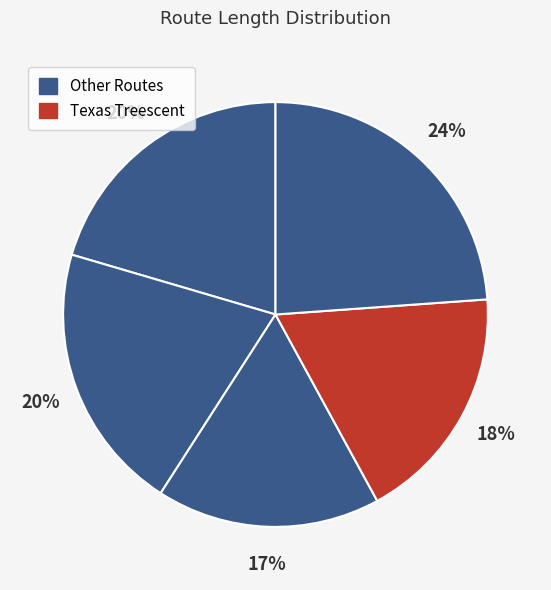

How many slices are in this pie chart?

5